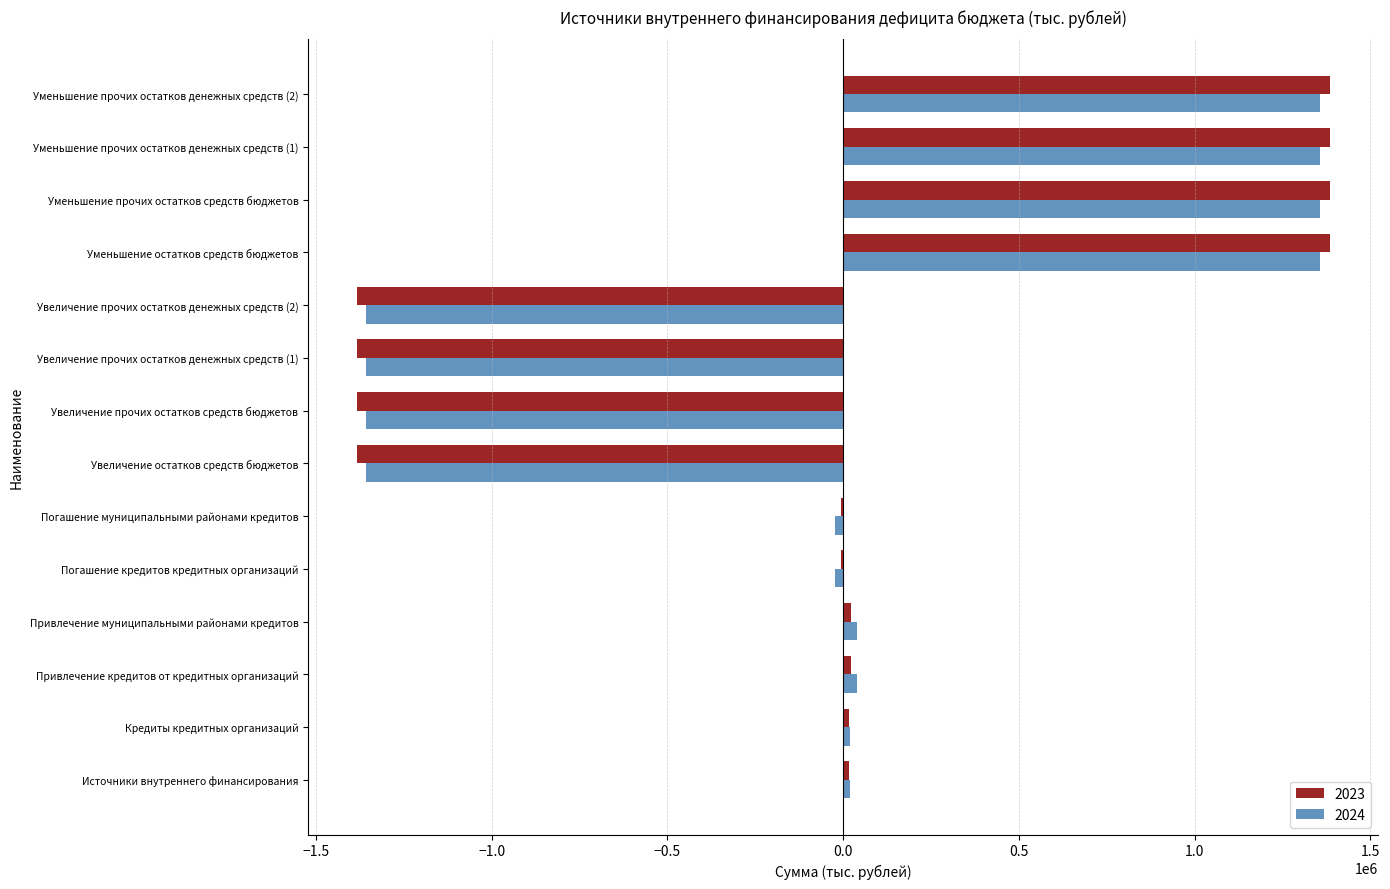

What is the greatest value displayed?

1383763.9